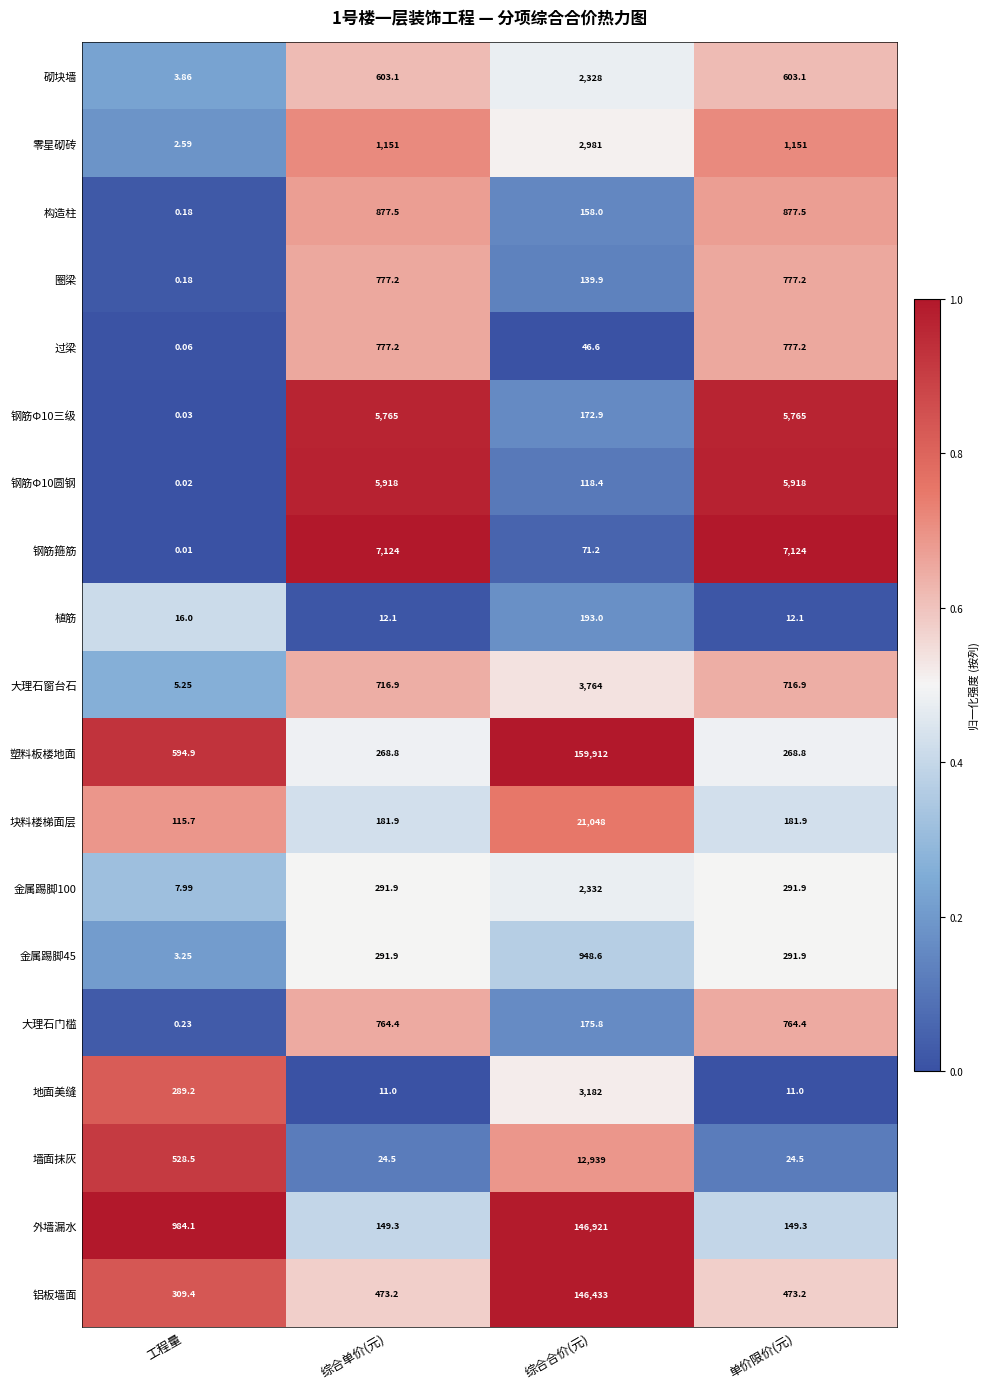

Which category has the lowest value across all series?

工程量